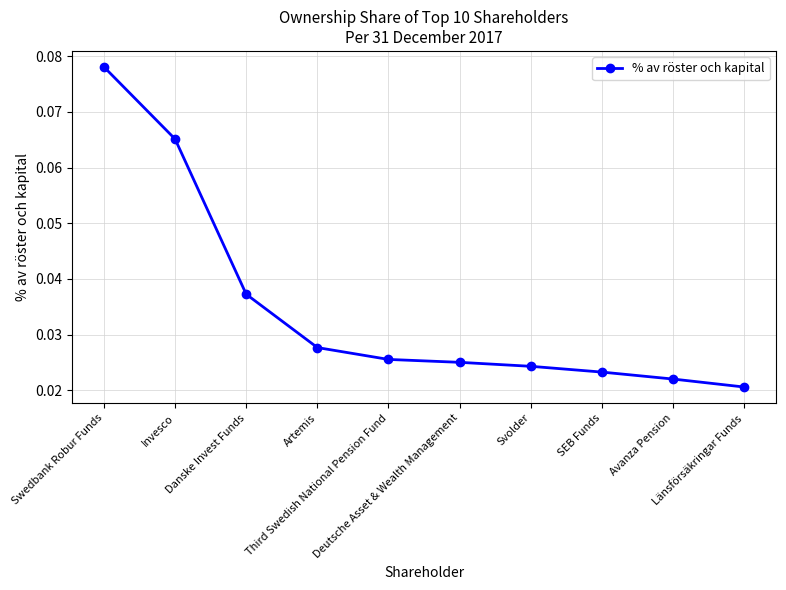

What is the label of the 1st point from the right?

Länsförsäkringar Funds